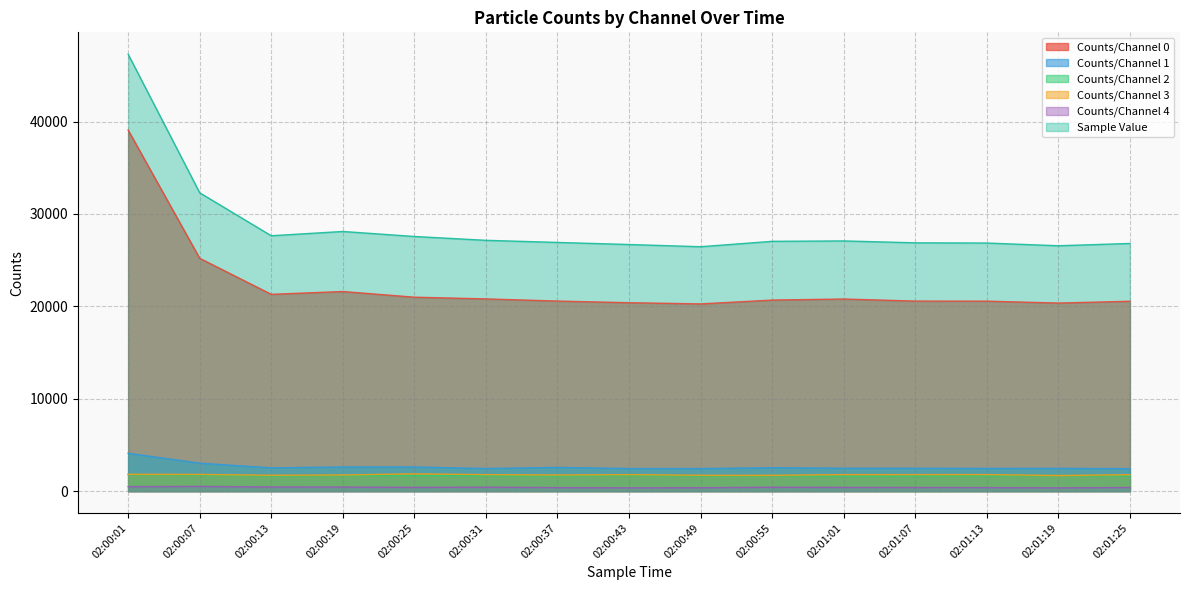

Which series has the widest spread of values?

Sample Value